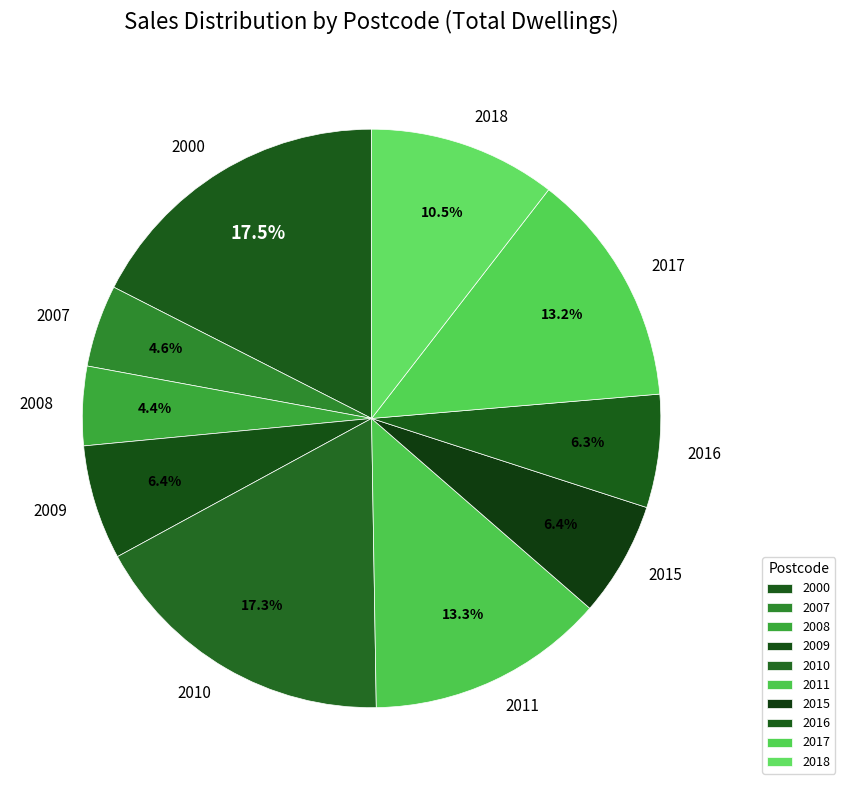

What percentage is NOT represented by 2018?

89.5%